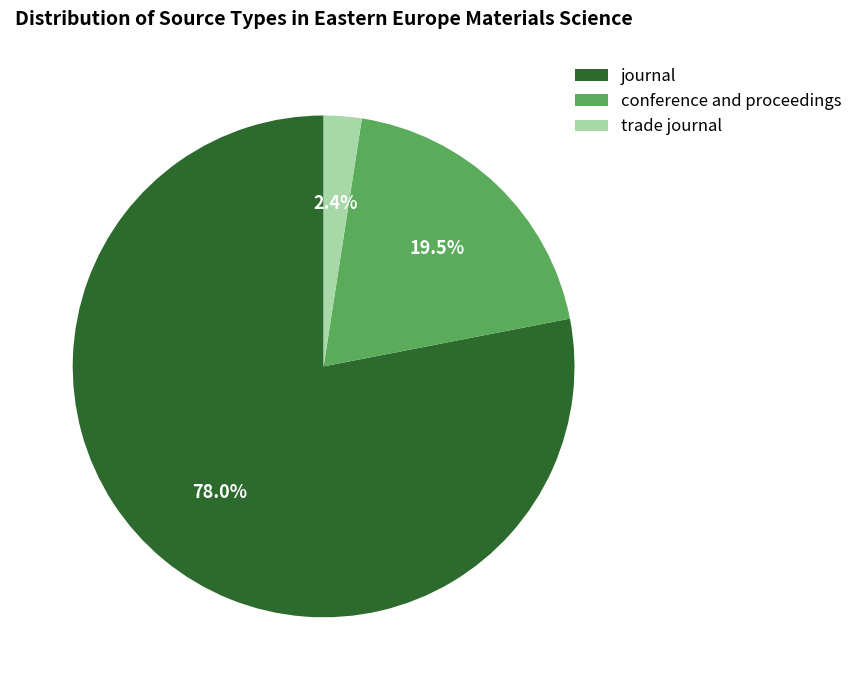

How many slices are in this pie chart?

3